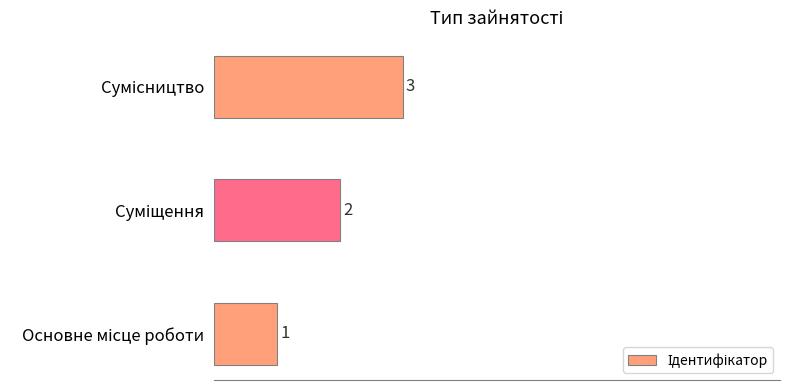

What is the sum of all values?

6